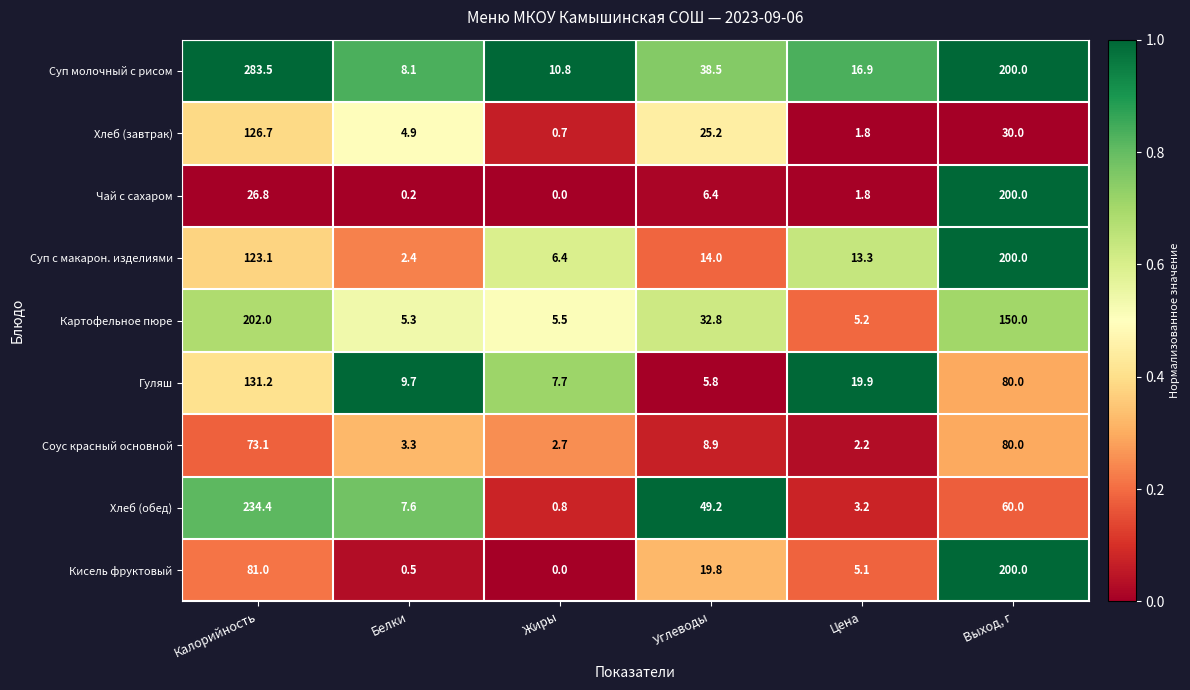

Which series has the widest spread of values?

Суп молочный с рисом